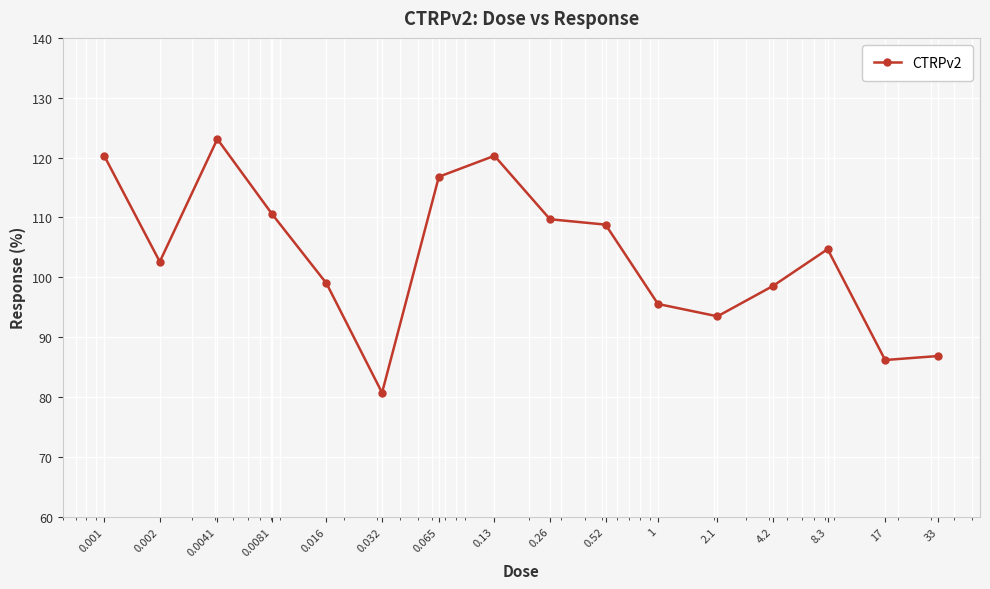

What is the value of the 10th point from the left?

108.8